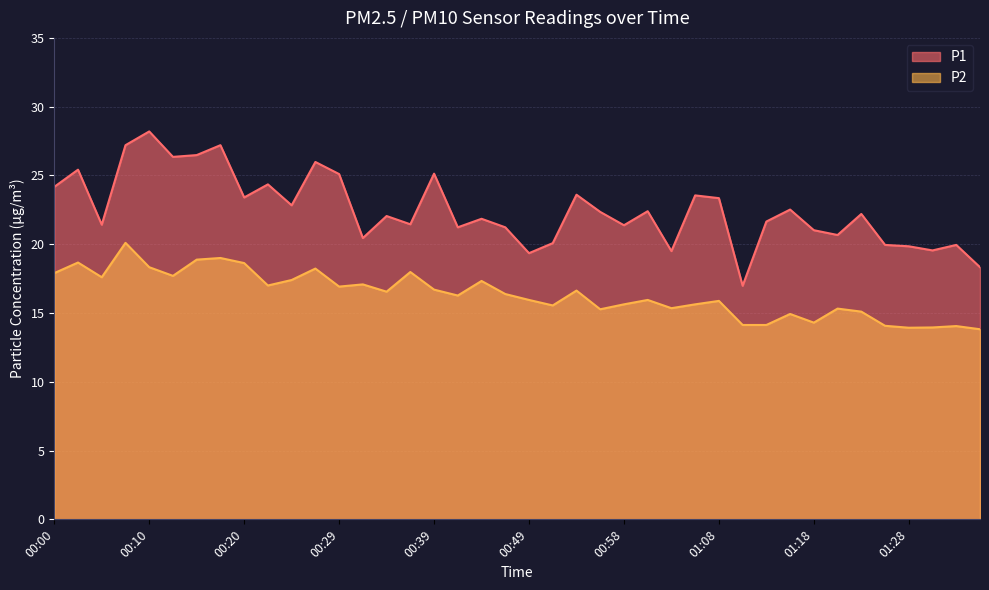

Rank the series by their average value, from lowest to highest.

P2, P1